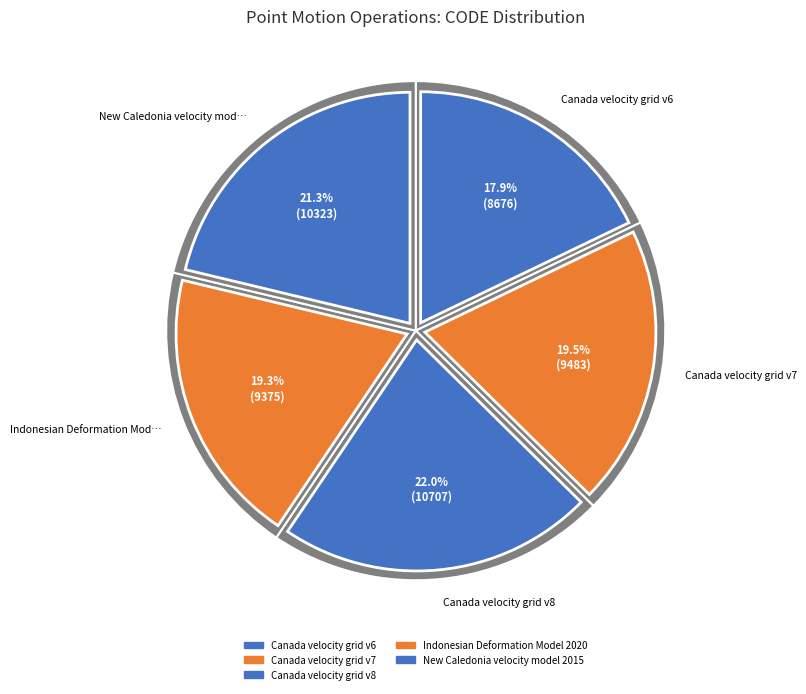

Is there a majority slice in this chart?

No